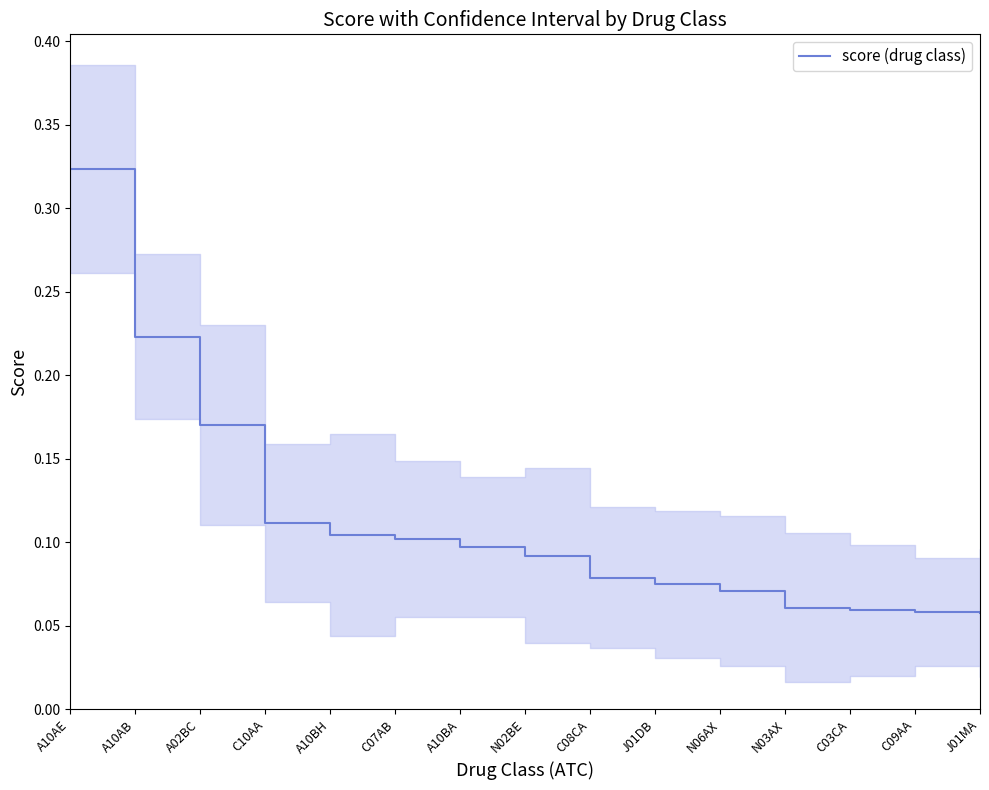

At which label is the value closest to 0?

J01MA